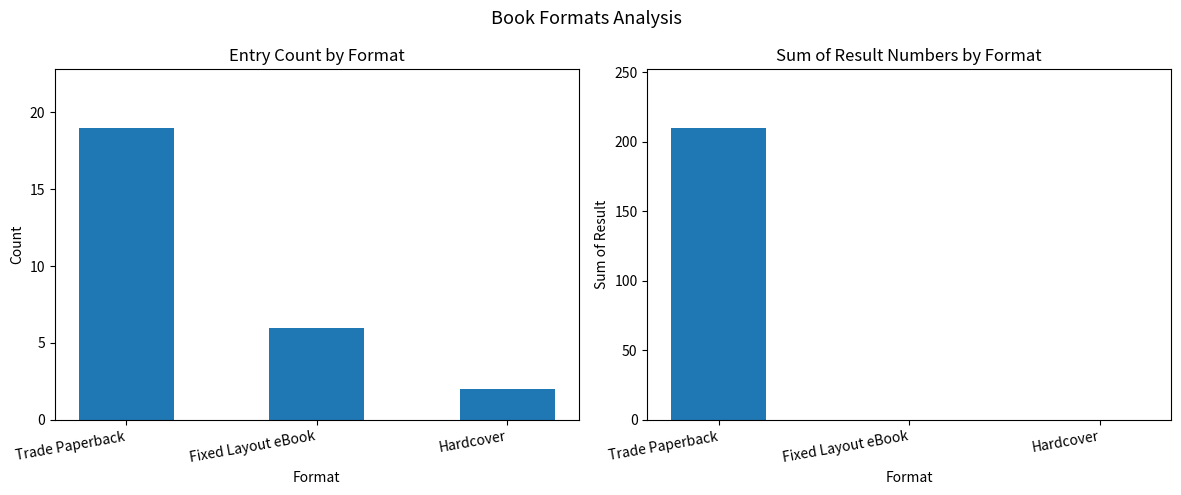

Rank the series by their maximum value, from lowest to highest.

Count, Sum of Result